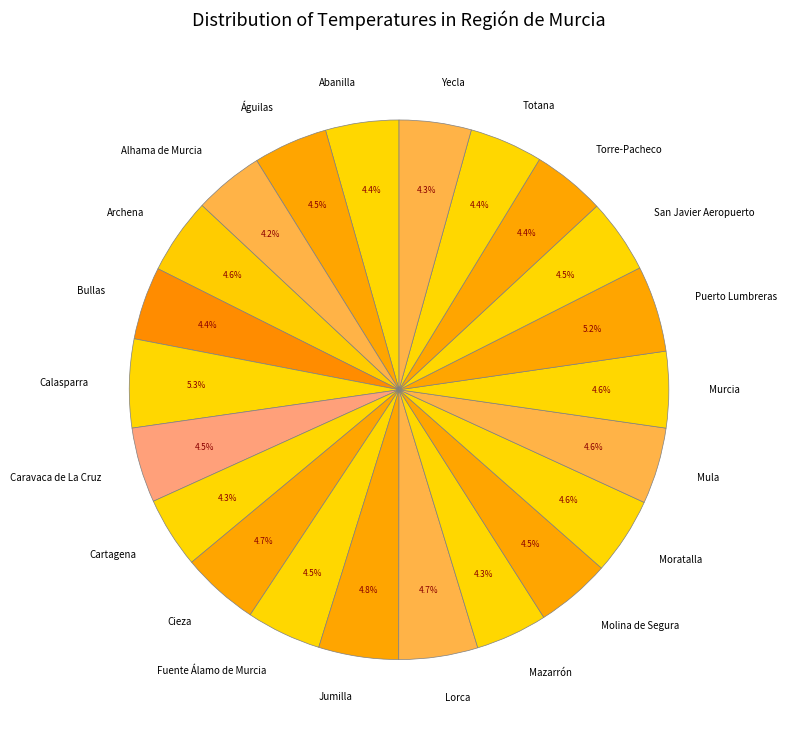

Is there any slice that represents more than half of the pie?

No